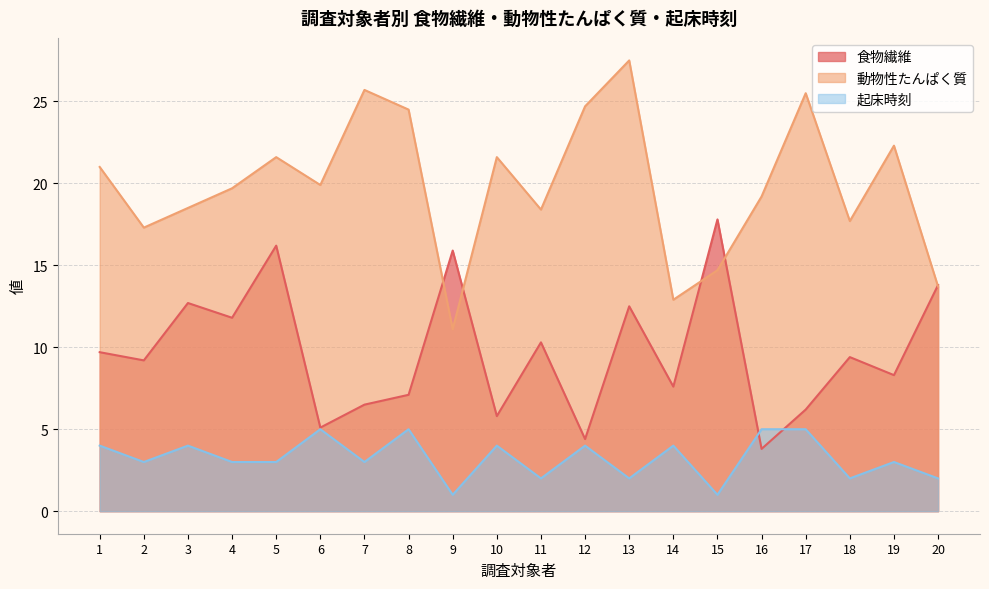

In 動物性たんぱく質, how many points are higher than both neighbors (excluding endpoints)?

6